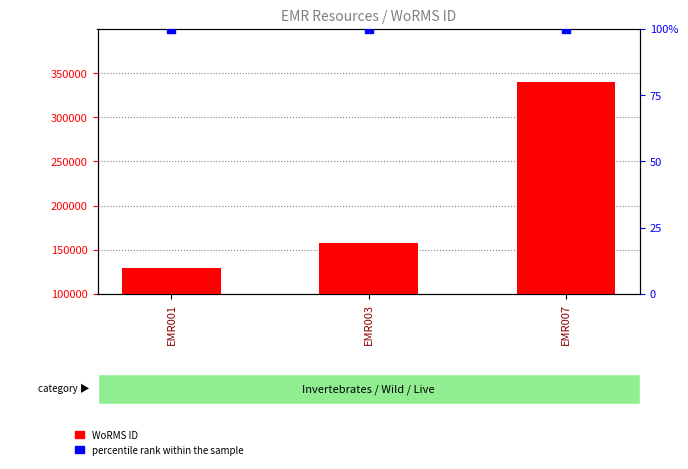

At which category is the sum across all series the highest?

EMR007